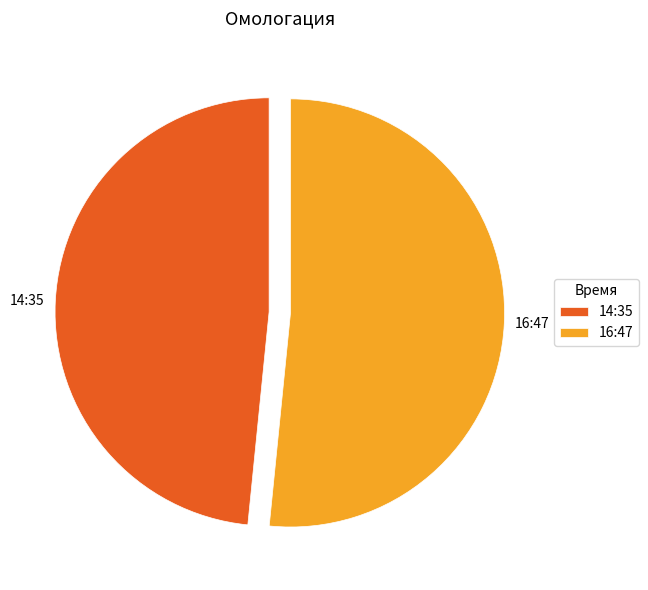

Which category accounts for the majority?

16:47